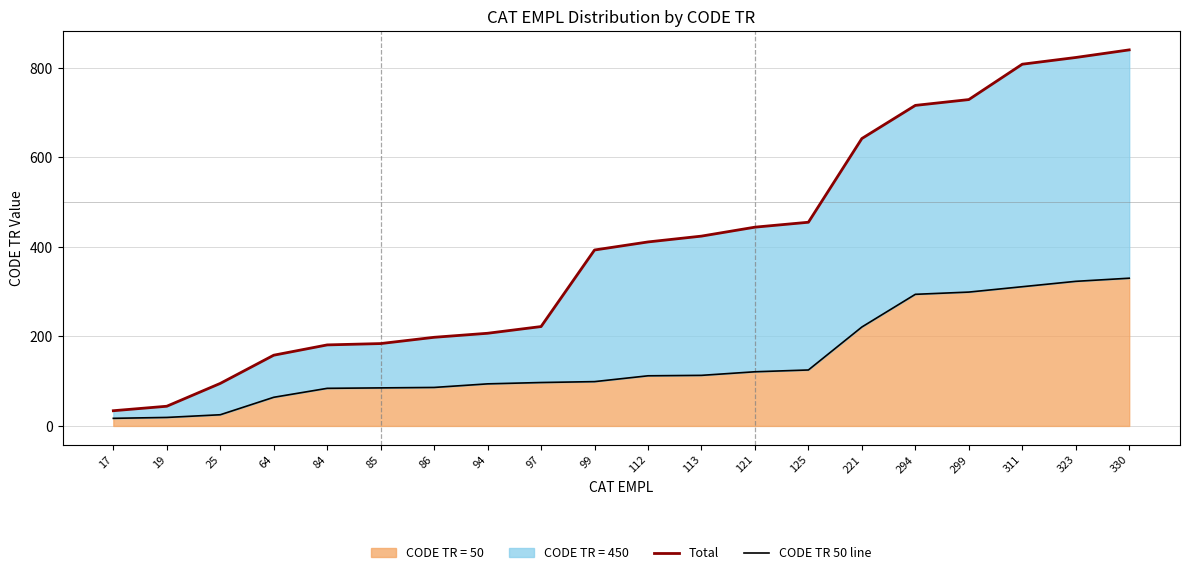

Which series changed the most between 19 and 294?

Total